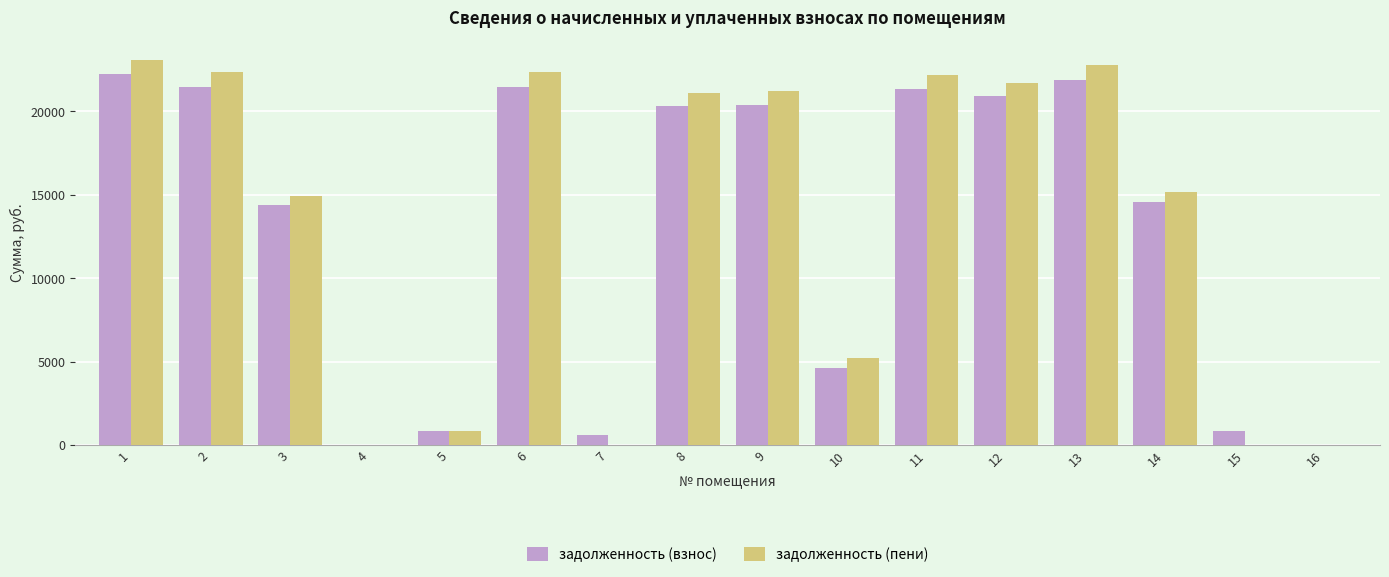

Count the number of data series in this chart.

2